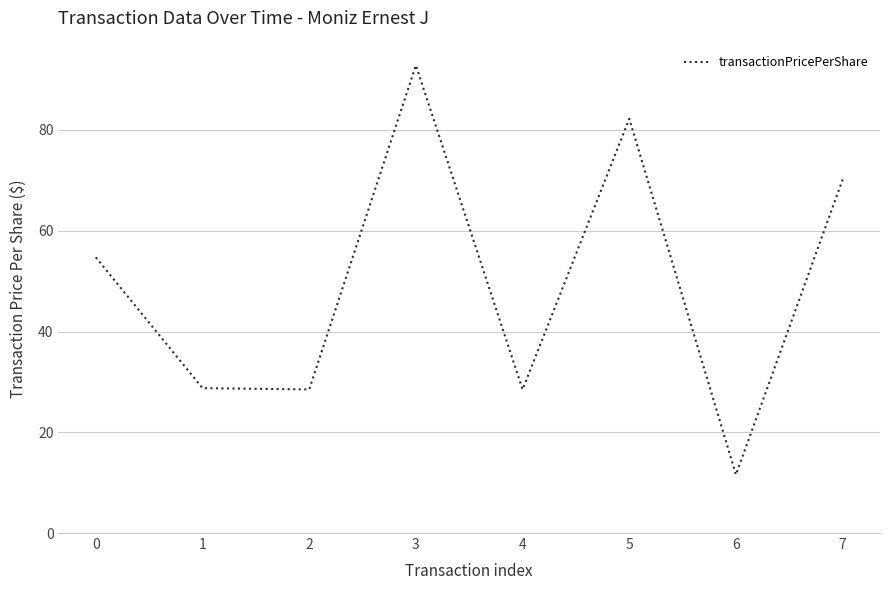

Where is the first local maximum?

3